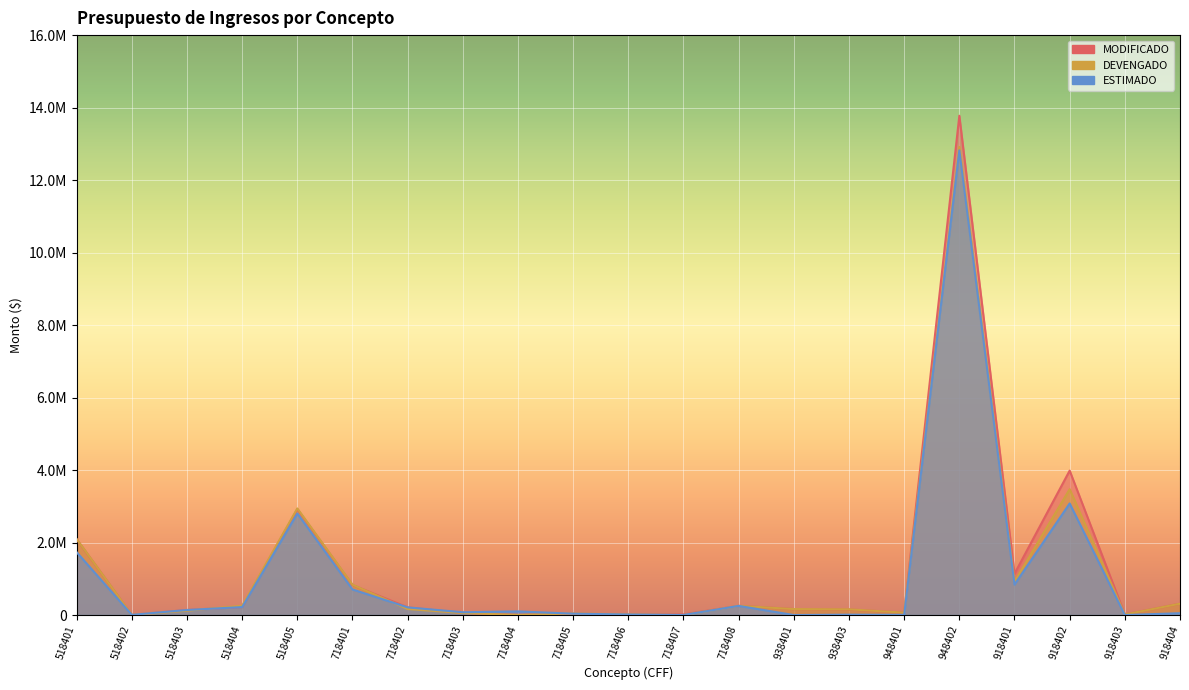

What is the total value across all series at 938403?

322880.0